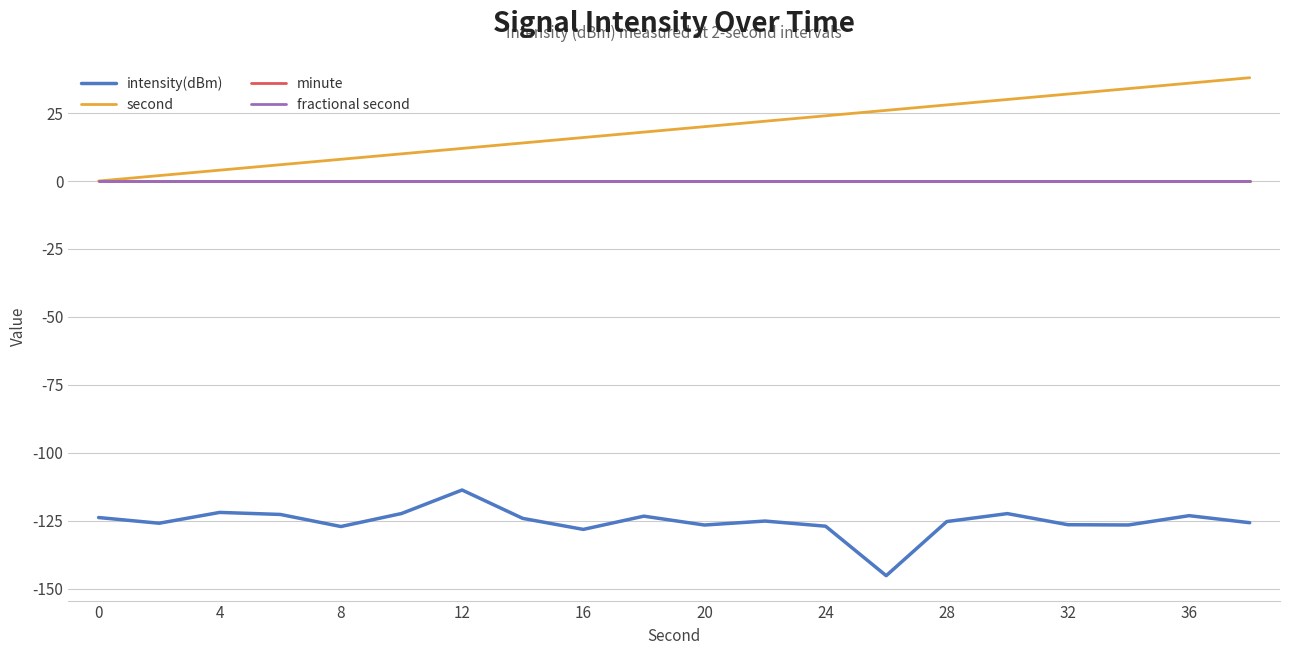

Is this an area chart (filled region under the line)?

No